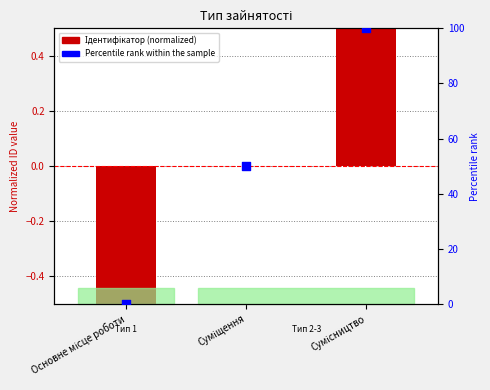

Which series has the largest Y range (max minus min)?

Percentile rank within the sample